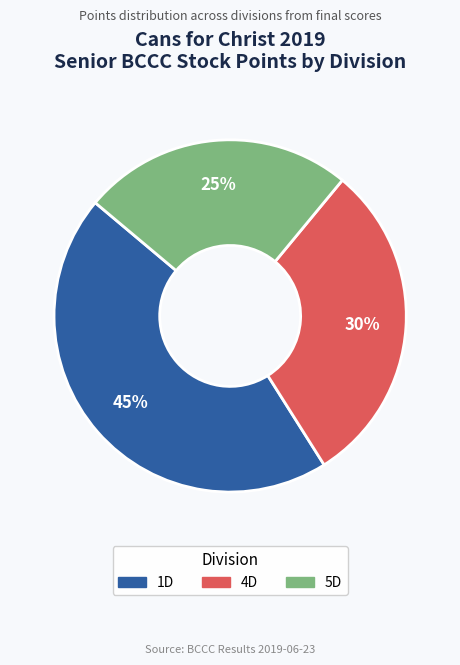

Does any single category account for the majority?

No